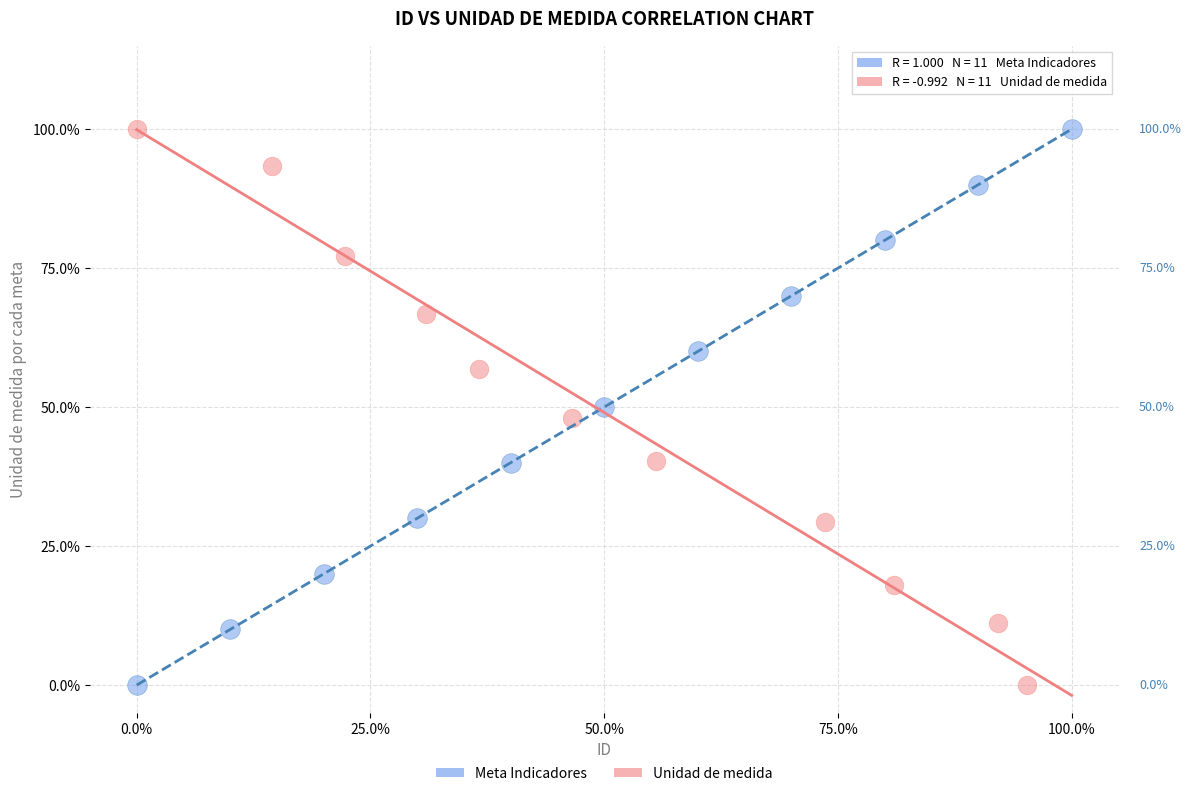

What are all the series names shown in the legend?

Meta Indicadores, Unidad de medida